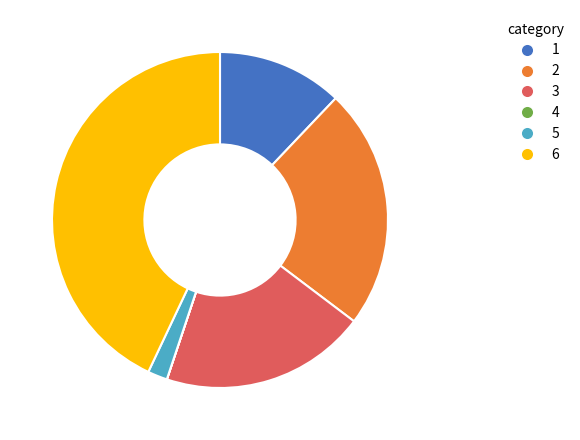

Between 5 and 6, which is larger?

6